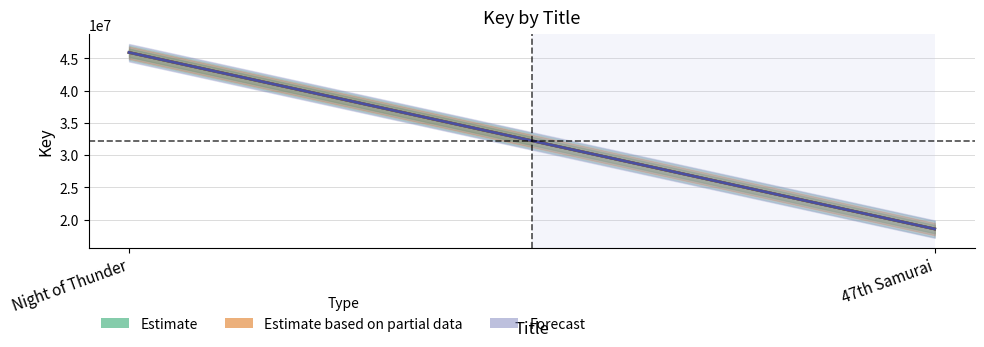

List the labels in order of Estimate based on partial data value, smallest first.

47th Samurai, Night of Thunder